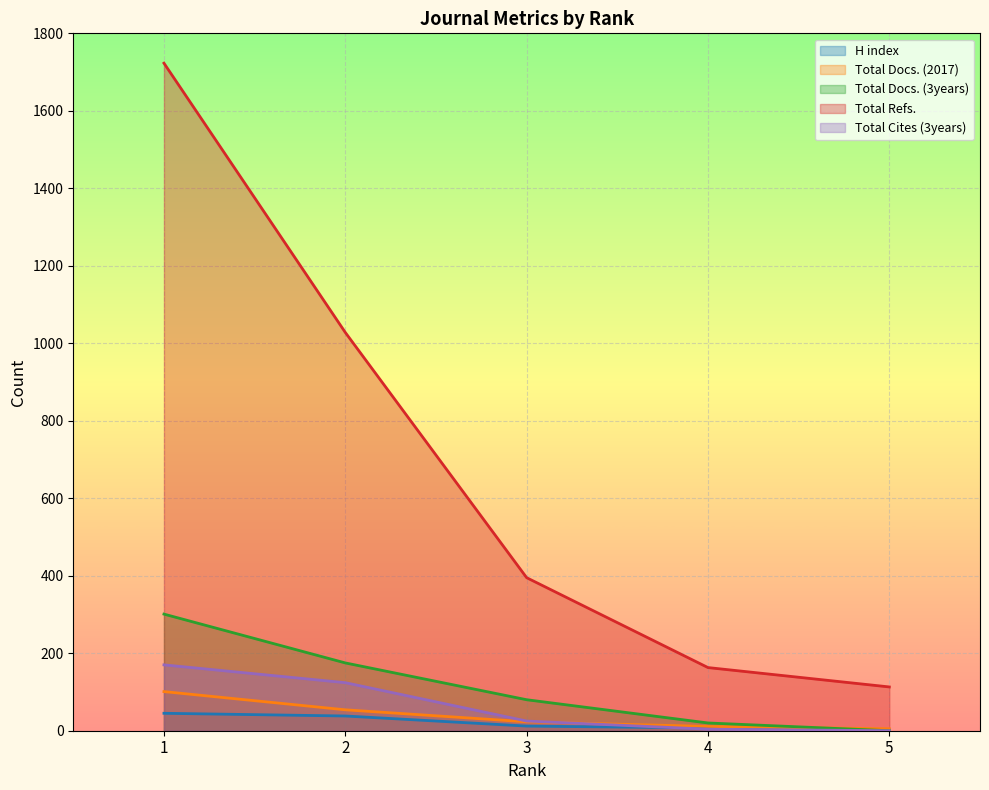

List the labels in order of Total Docs. (3years) value, largest first.

1, 2, 3, 4, 5